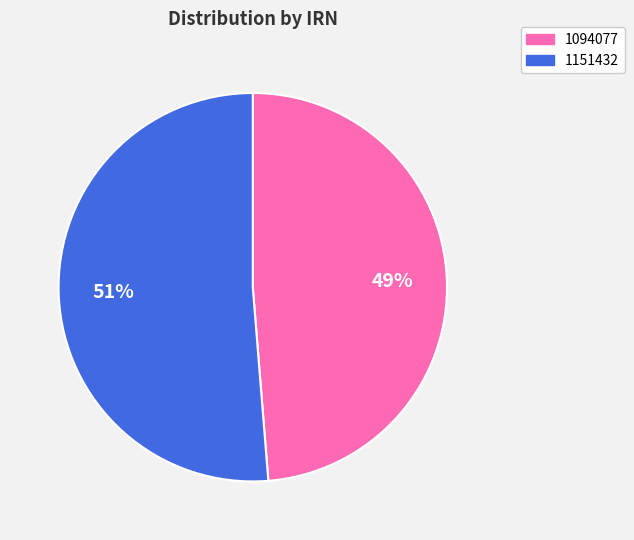

Count the number of slices in the pie.

2